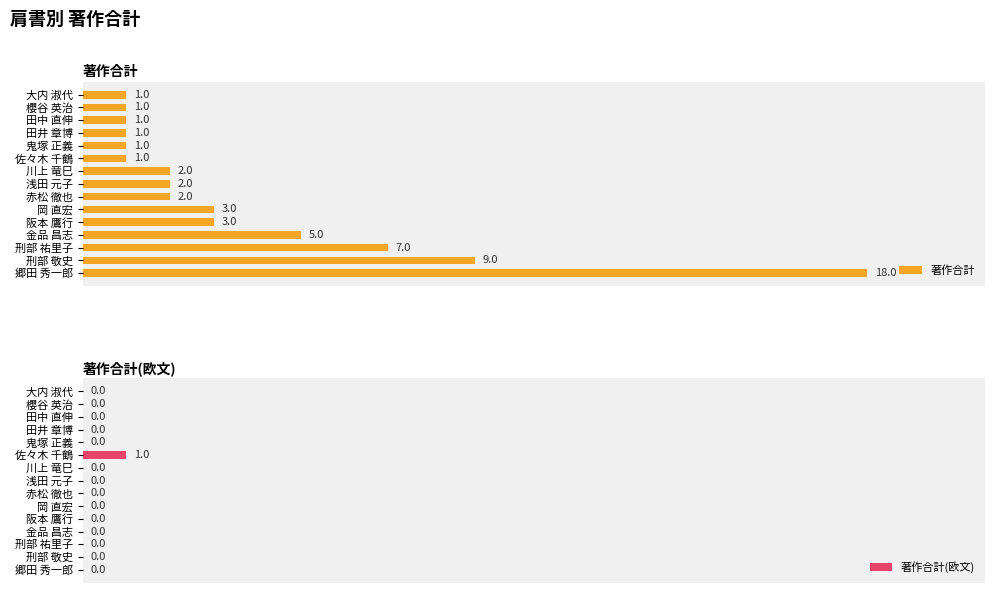

Which series has the widest spread of values?

著作合計